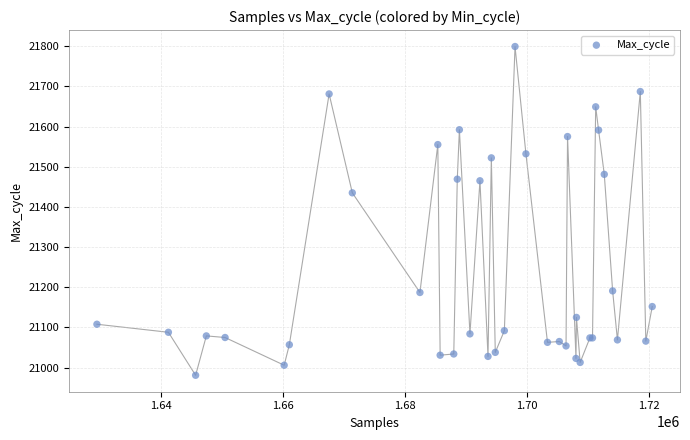

What Y value in the scatter plot is closest to 21390?

21435